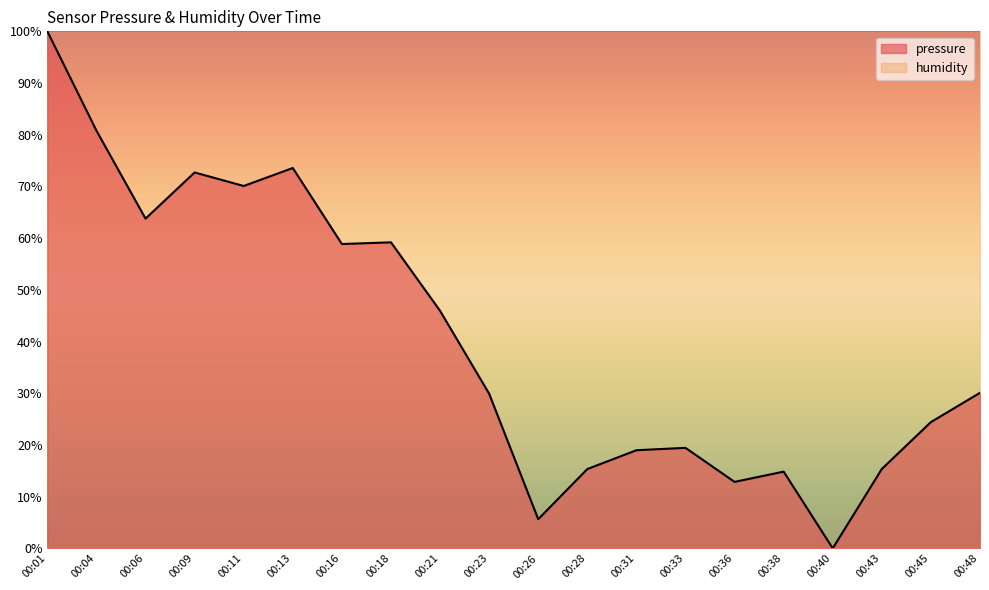

Reading left to right, what are all the values shown in this chart?

100.0	80.8	63.8	72.7	70.1	73.6	58.9	59.2	45.9	29.9	5.6	15.3	19.0	19.4	12.9	14.8	0.0	15.4	24.4	30.1